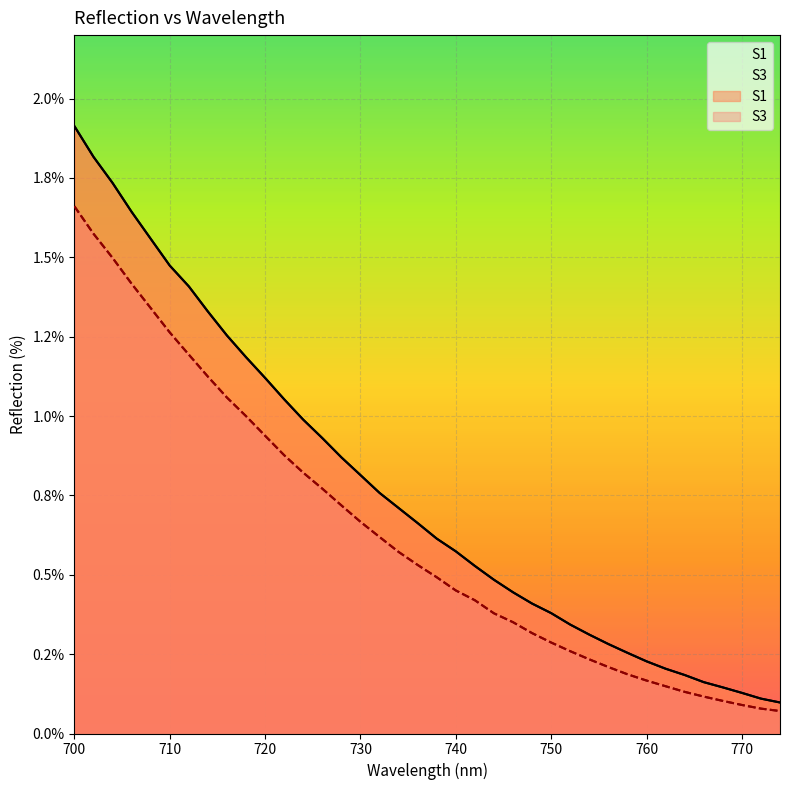

Between 724 and 746, which is larger?

724